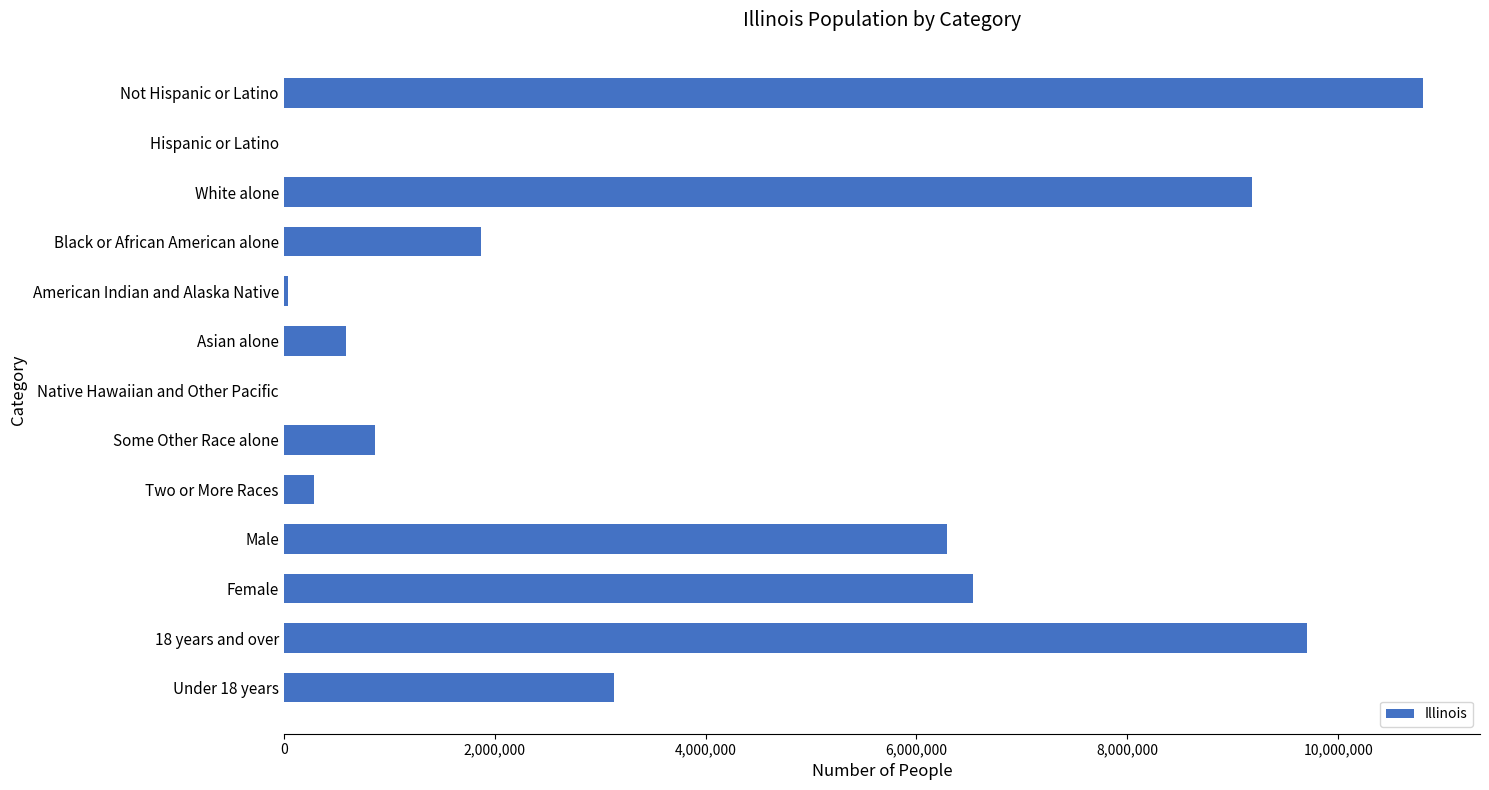

True or false: the data shows 9177877 at White alone.

True